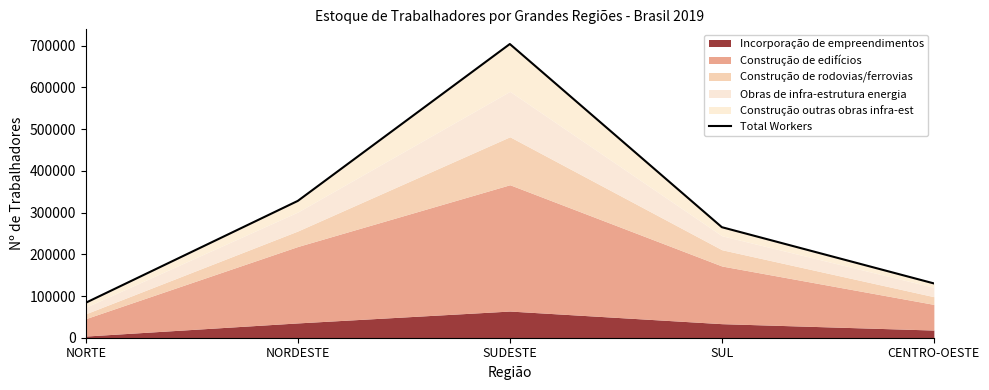

What is the smallest value displayed?

83854